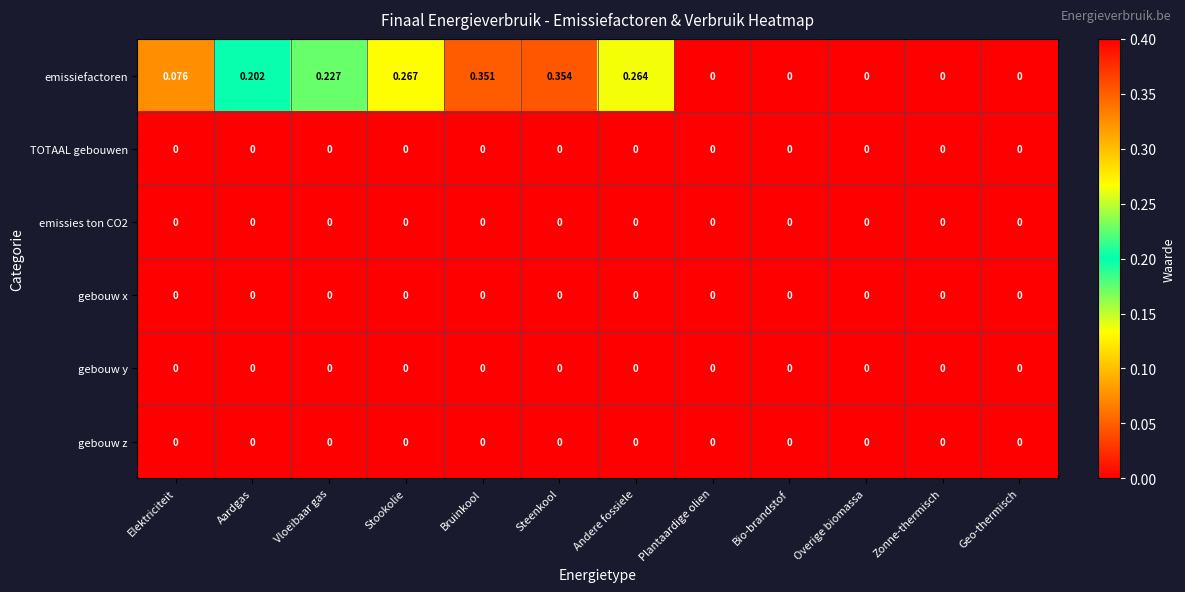

Which series has the widest spread of values?

emissiefactoren